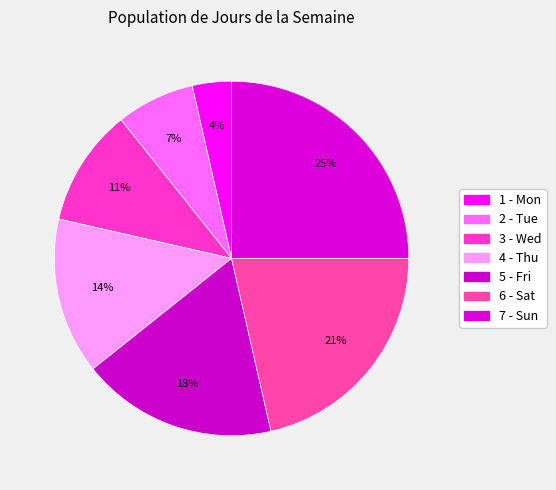

Rank the categories by value from lowest to highest.

1 - Mon, 2 - Tue, 3 - Wed, 4 - Thu, 5 - Fri, 6 - Sat, 7 - Sun